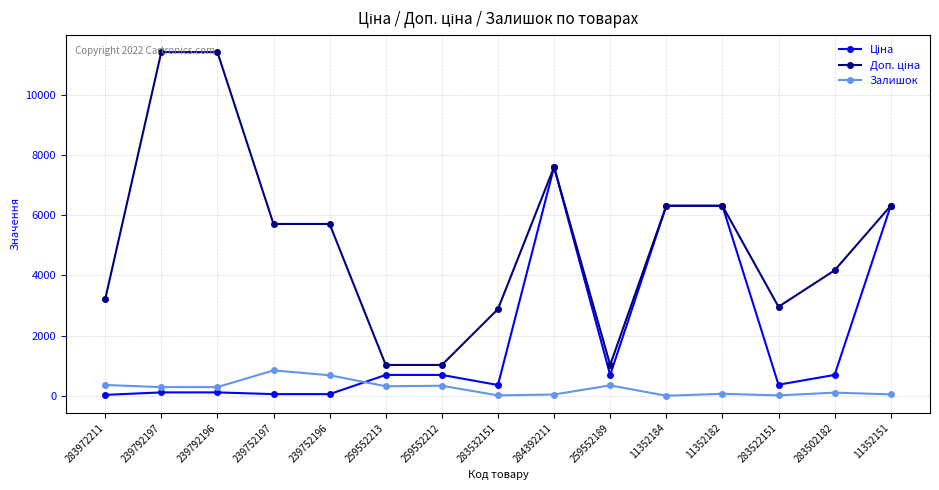

What is the maximum value for Залишок?

845.0